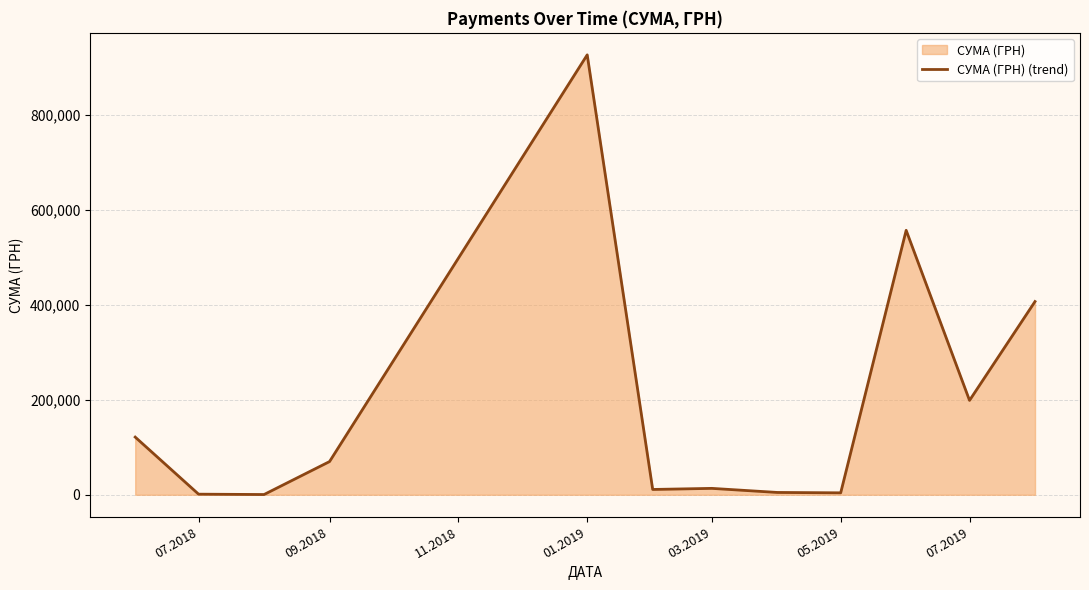

Reading left to right, extract all data points from this chart.

121557.0	1284.0	528.0	69940.9	927060.7	11205.0	13500.4	4900.0	4109.3	557289.5	198887.7	407215.8